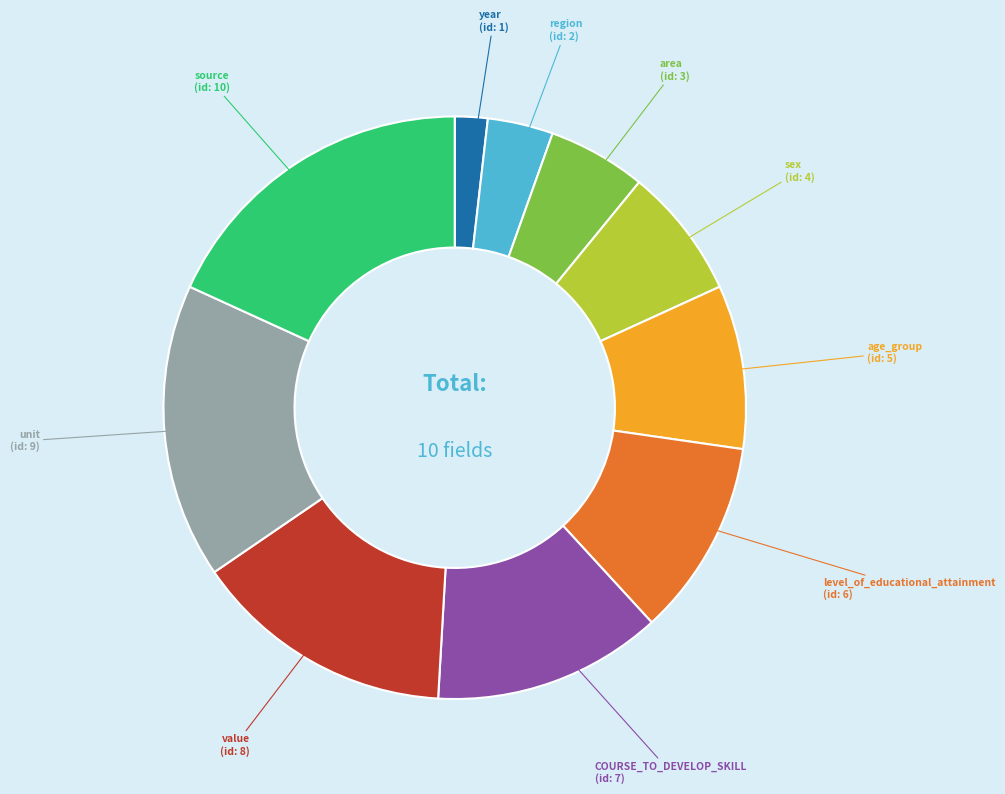

Does any single category account for the majority?

No